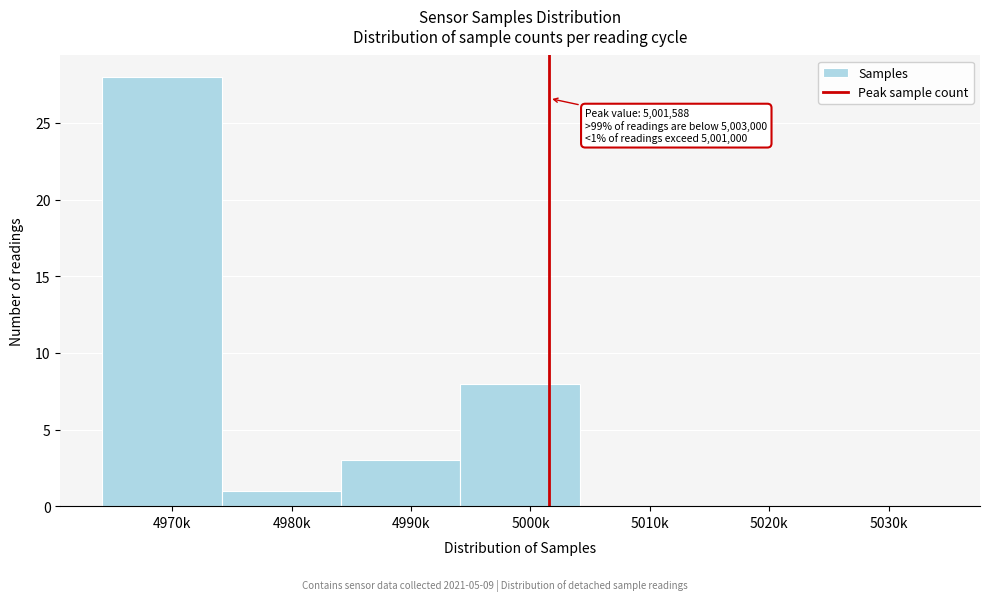

Reading left to right, what are all the values shown in this chart?

4970k=28	4980k=1	4990k=3	5000k=8	5010k=0	5020k=0	5030k=0